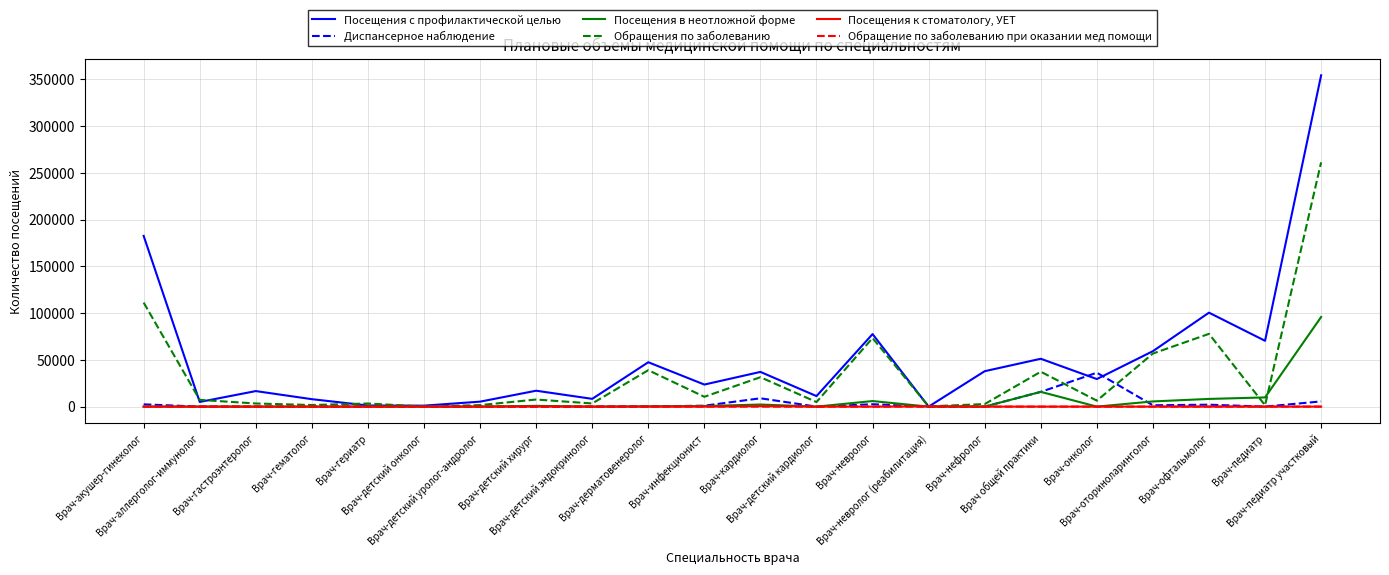

Does the chart display data point markers on the line(s)?

No